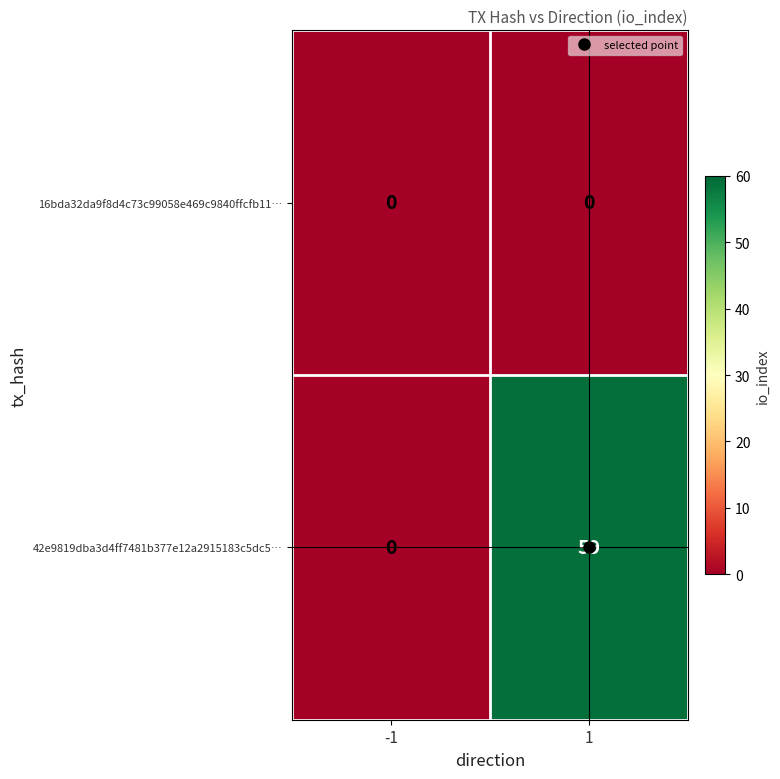

How many series are shown in this chart?

2